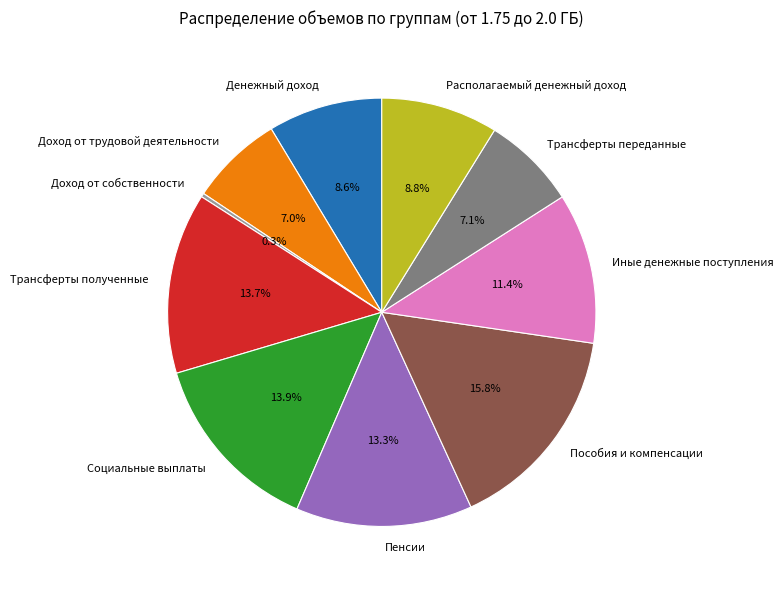

Which category has the smallest portion of the pie?

Доход от собственности